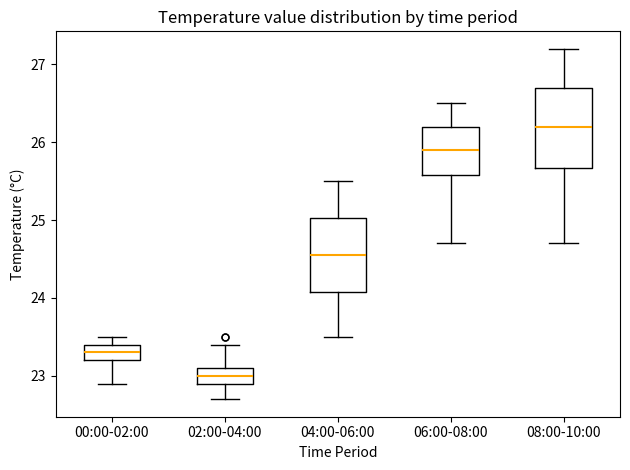

Where does the median line of the box for 08:00-10:00 sit on the y-axis? The values are not printed on the chart, so give them approximately, as read against the axis.

26.2